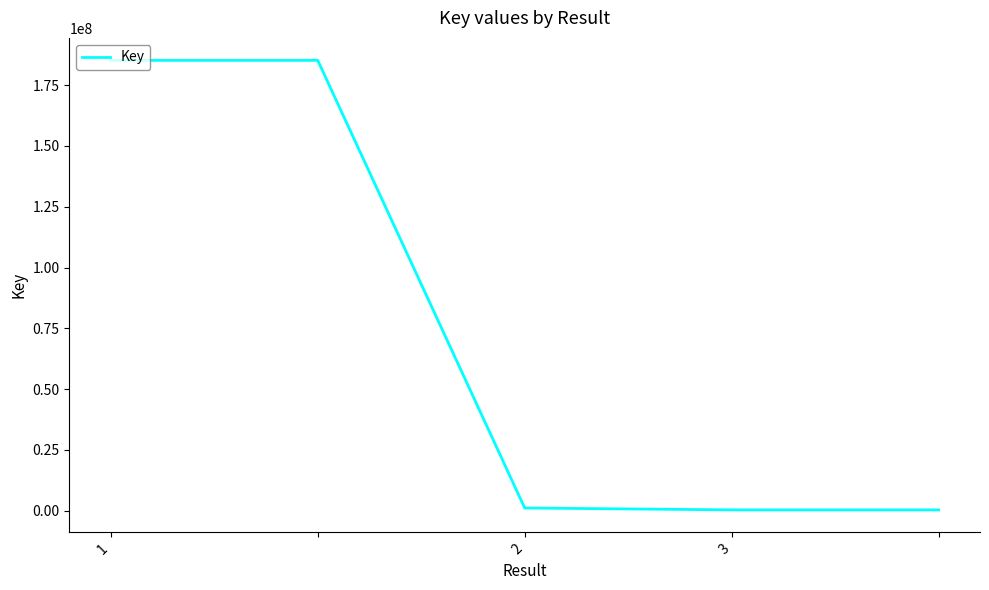

Count the number of data series in this chart.

1